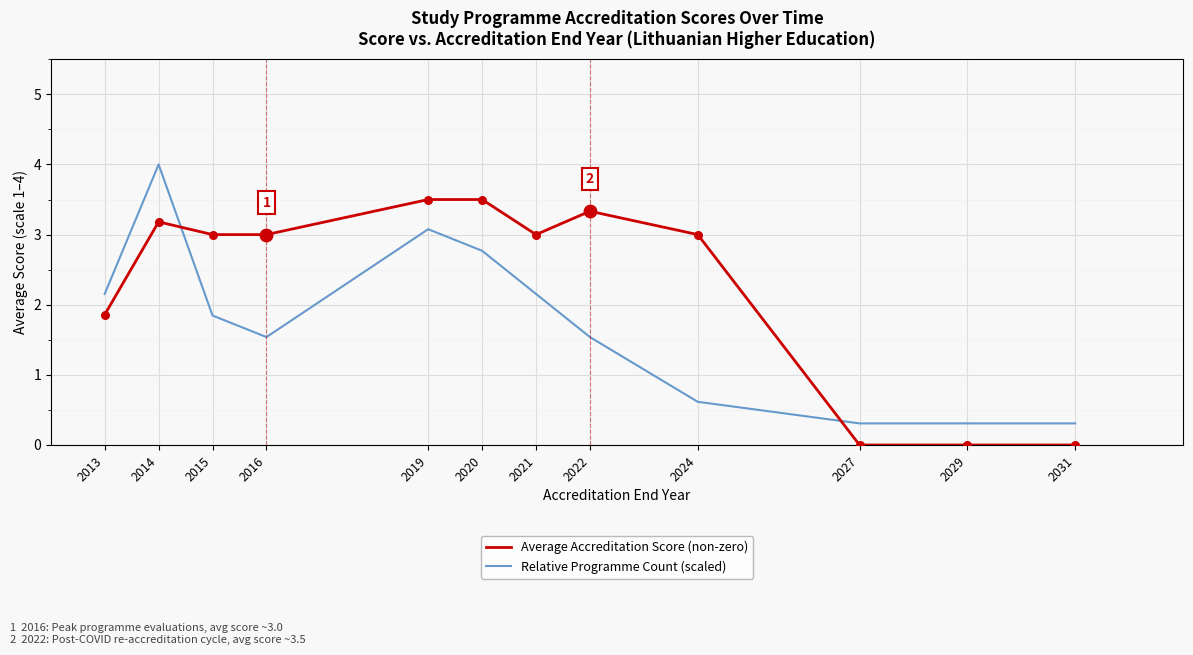

Between 2022 and 2029, which series saw the biggest shift?

Average Accreditation Score (non-zero)